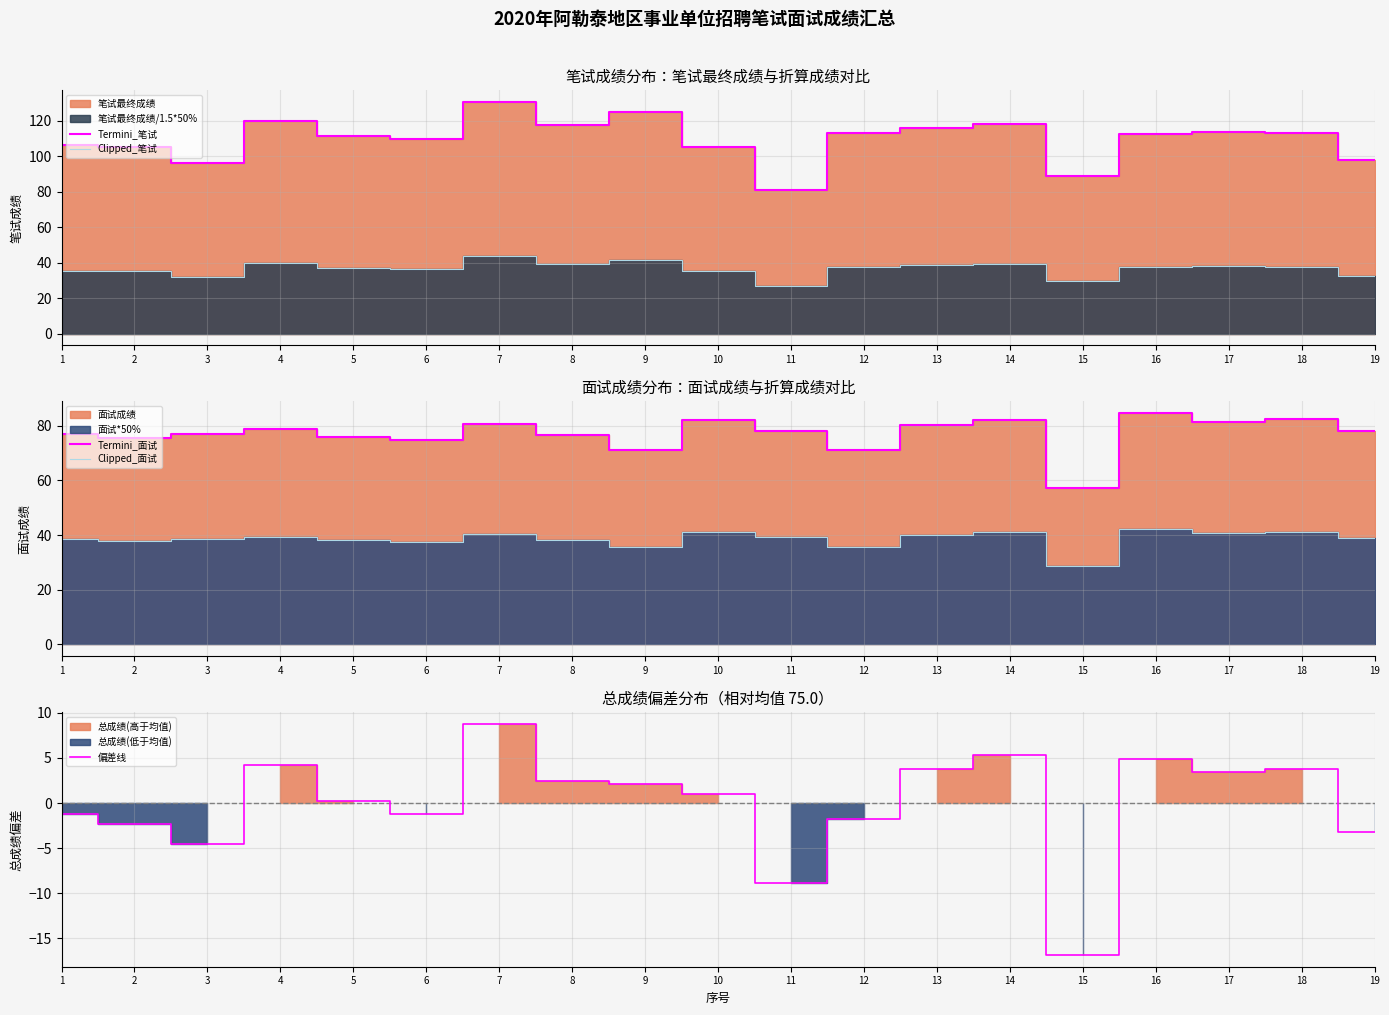

What is the spread (max minus min) of values at 10?

104.0